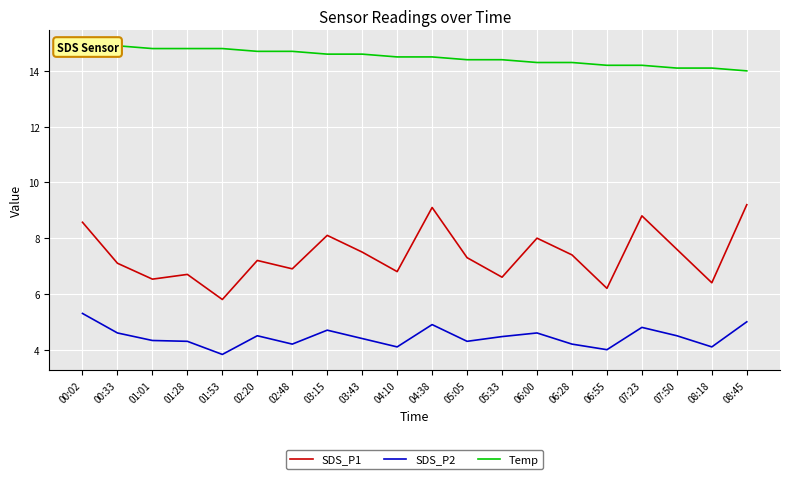

True or false: SDS_P2 and Temp intersect in this chart.

False